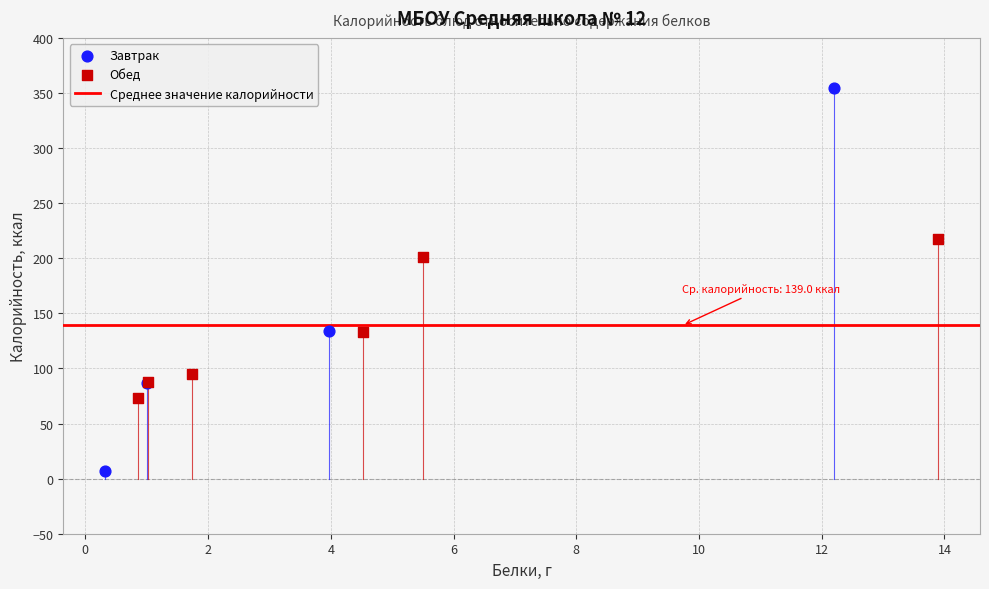

Which series contains the lowest Y value?

Завтрак